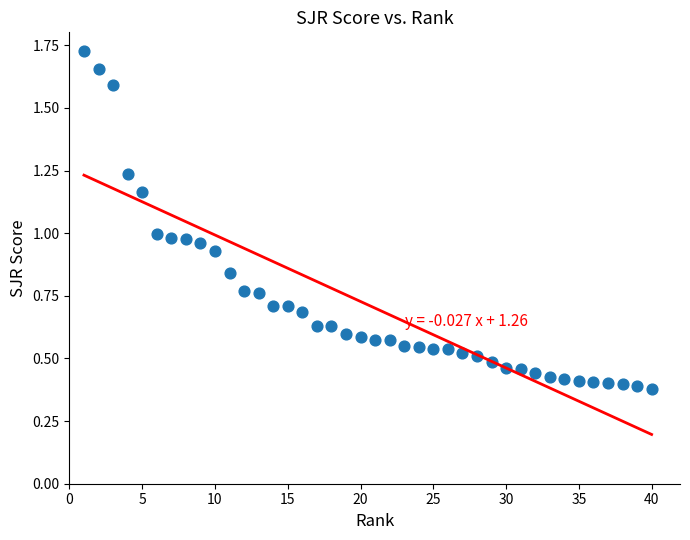

What is the range of Y values (max minus min)?

1.3